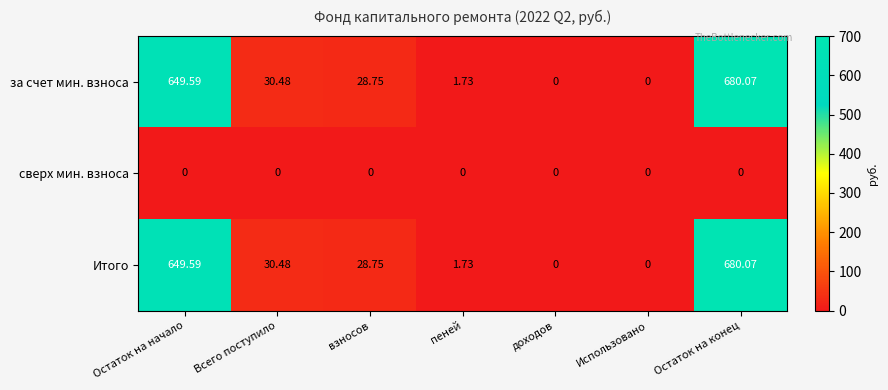

At which category is the sum across all series the highest?

Остаток на конец